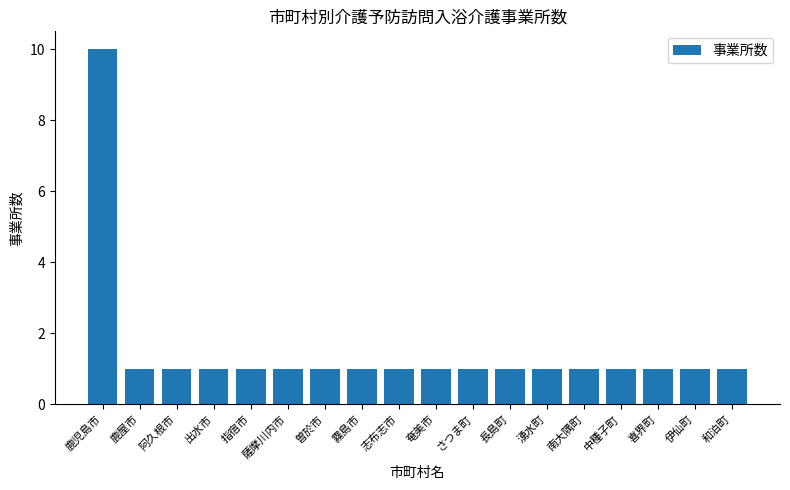

What value does the data have at 霧島市?

1